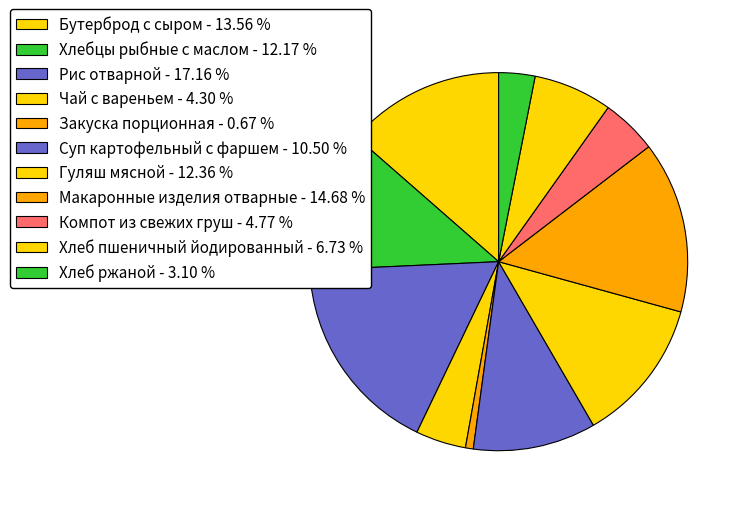

True or false: Закуска порционная accounts for 1% of the total.

True